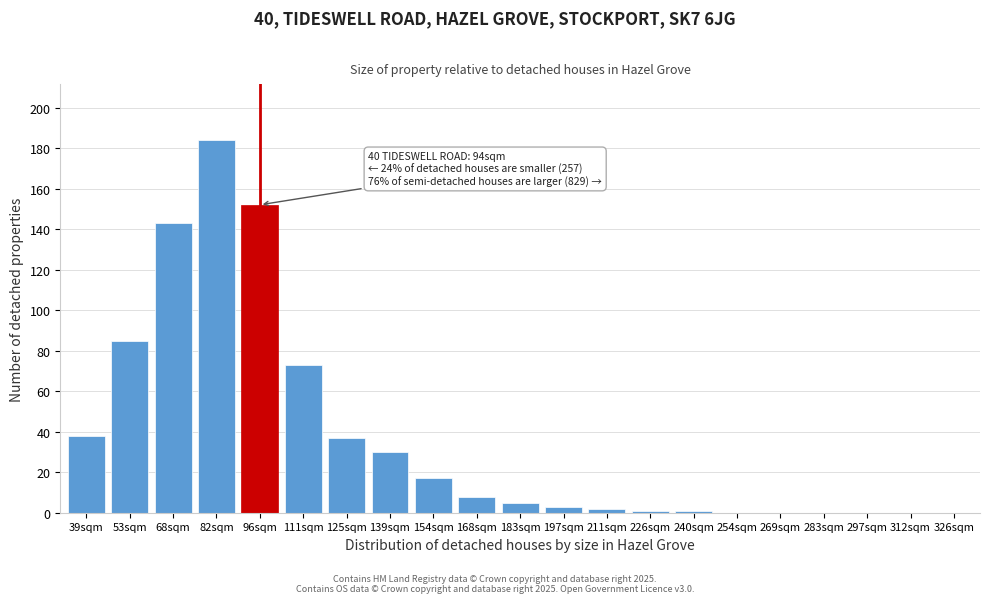

Reading left to right, list all the values displayed in this chart.

39sqm=38	53sqm=85	68sqm=143	82sqm=184	96sqm=152	111sqm=73	125sqm=37	139sqm=30	154sqm=17	168sqm=8	183sqm=5	197sqm=3	211sqm=2	226sqm=1	240sqm=1	254sqm=0	269sqm=0	283sqm=0	297sqm=0	312sqm=0	326sqm=0